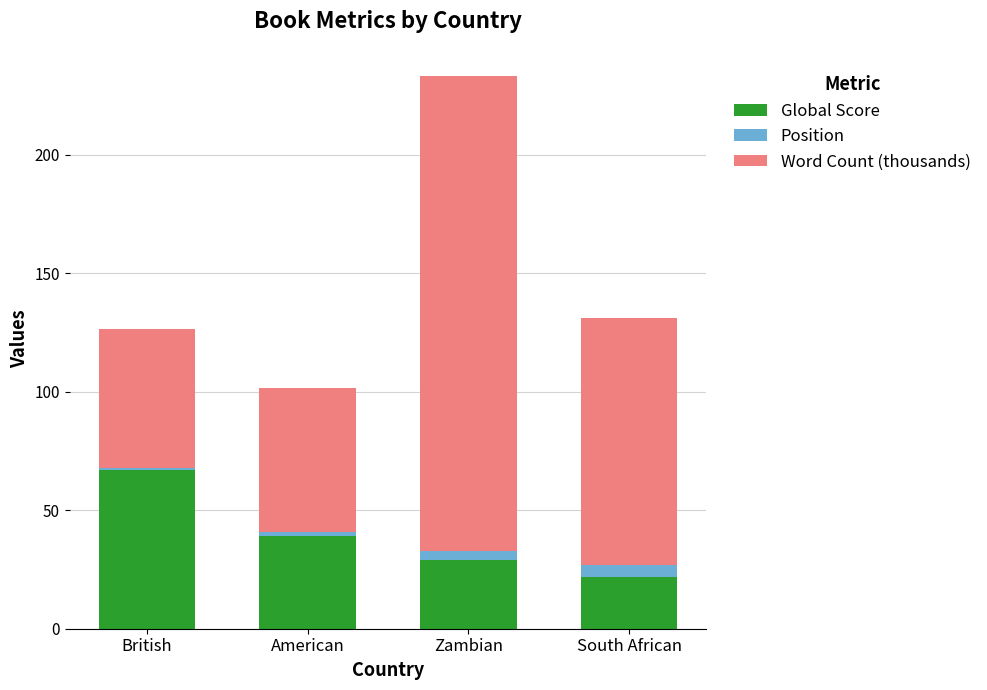

Does the chart contain stacked bars?

Yes